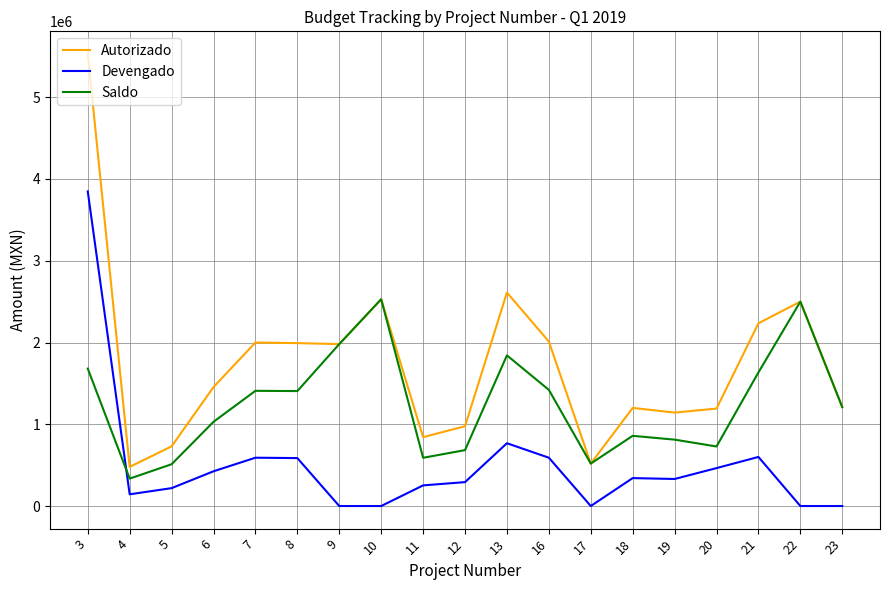

Rank the series by their maximum value, from highest to lowest.

Autorizado, Devengado, Saldo